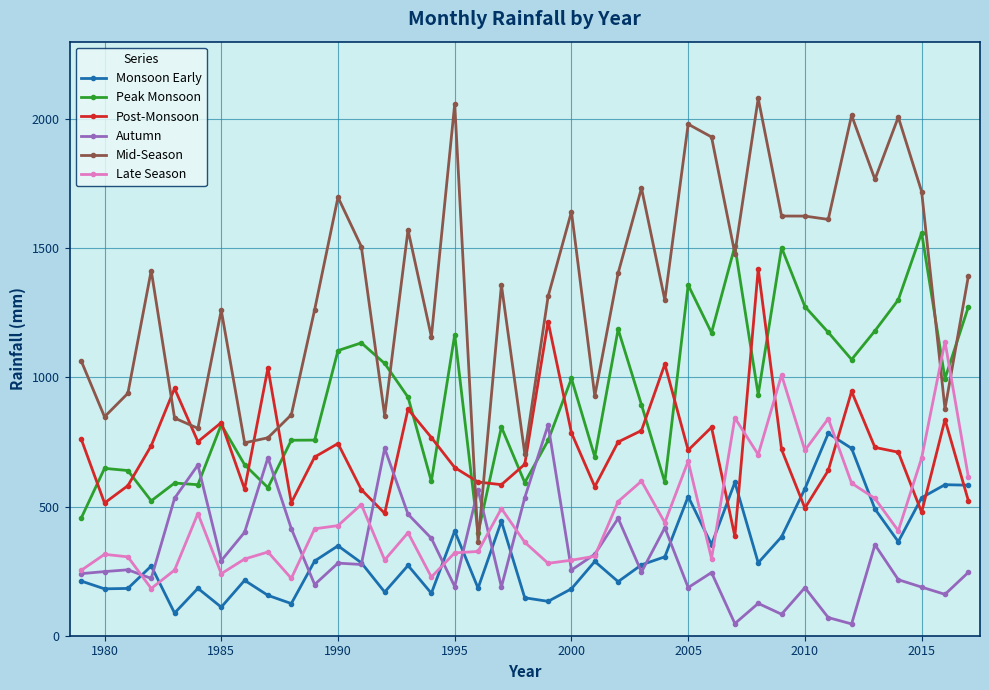

What is the minimum value for Monsoon Early?

87.8